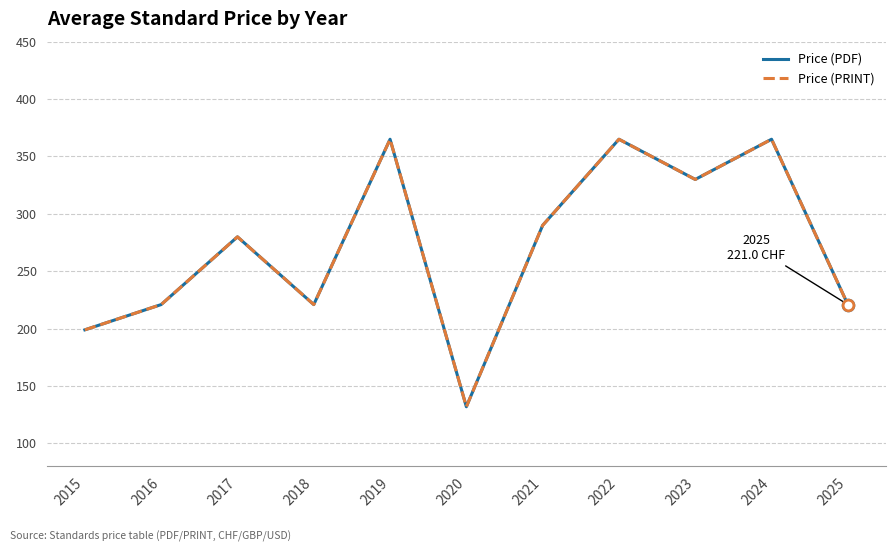

Is this an area chart (filled region under the line)?

No